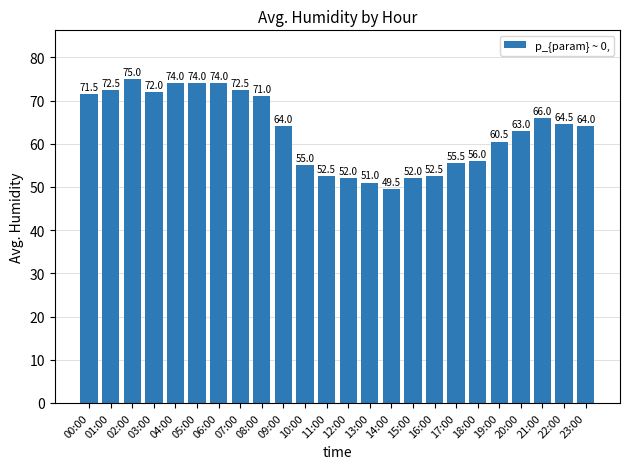

At which label is the value closest to 62?

20:00